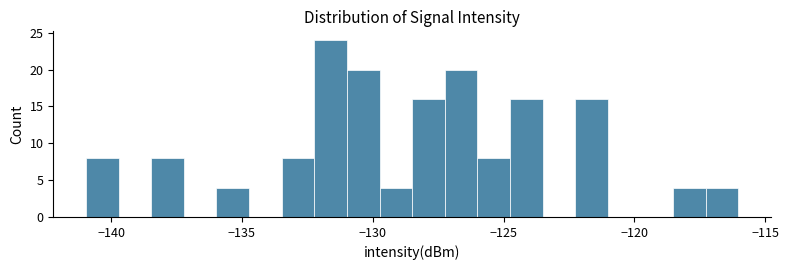

Around what value on the x-axis is the tallest bar? Give the approximate position of its centre, as read against the axis.

-131.5